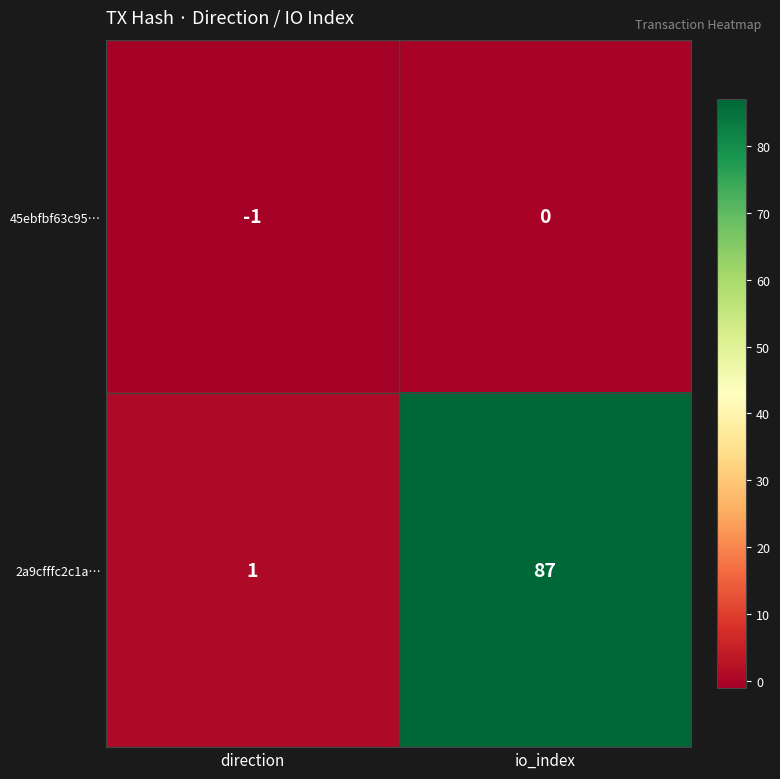

Between direction and io_index, which series saw the biggest shift?

2a9cfffc2c1a…